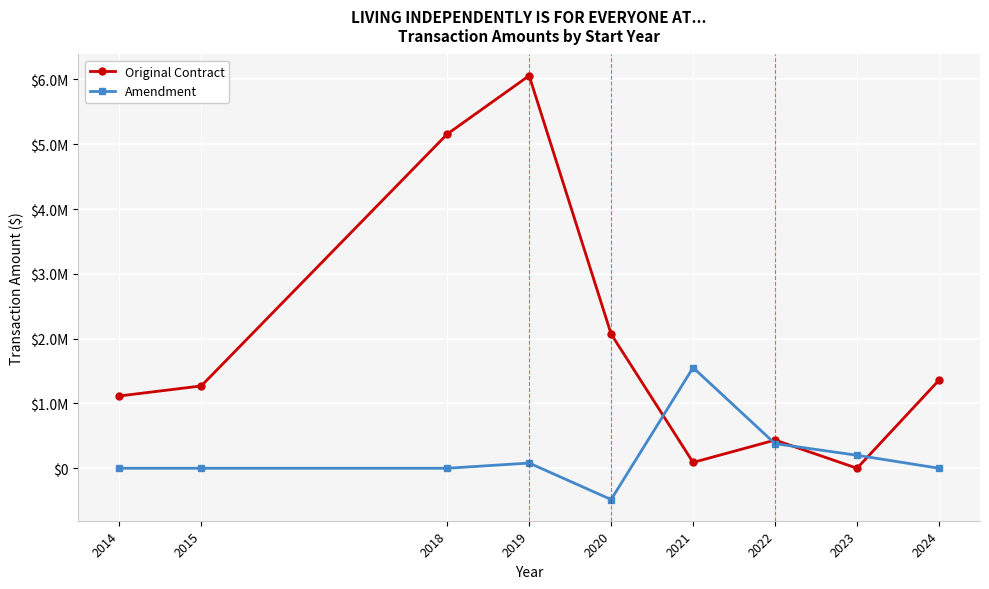

What are all the series names shown in the legend?

Original Contract, Amendment